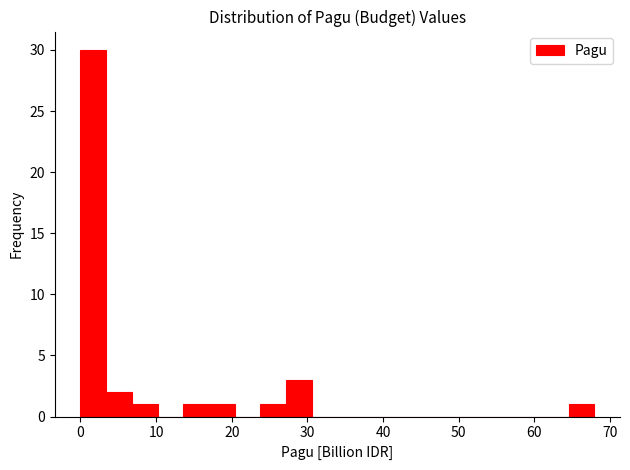

Read against the x-axis, roughly where is the centre of the tallest bar?

2